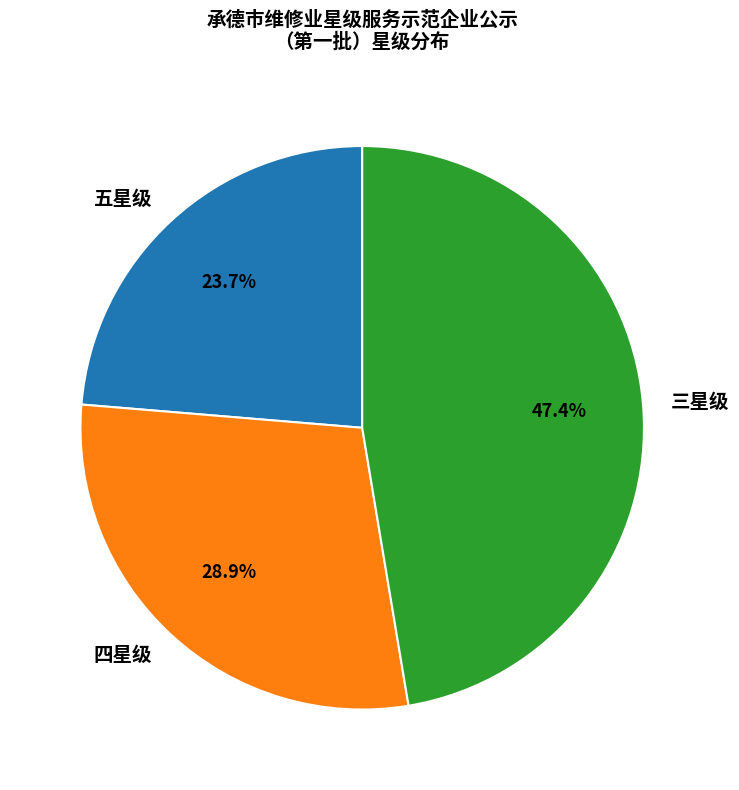

To the nearest percent, what is the difference between the largest and smallest slice percentages?

24%